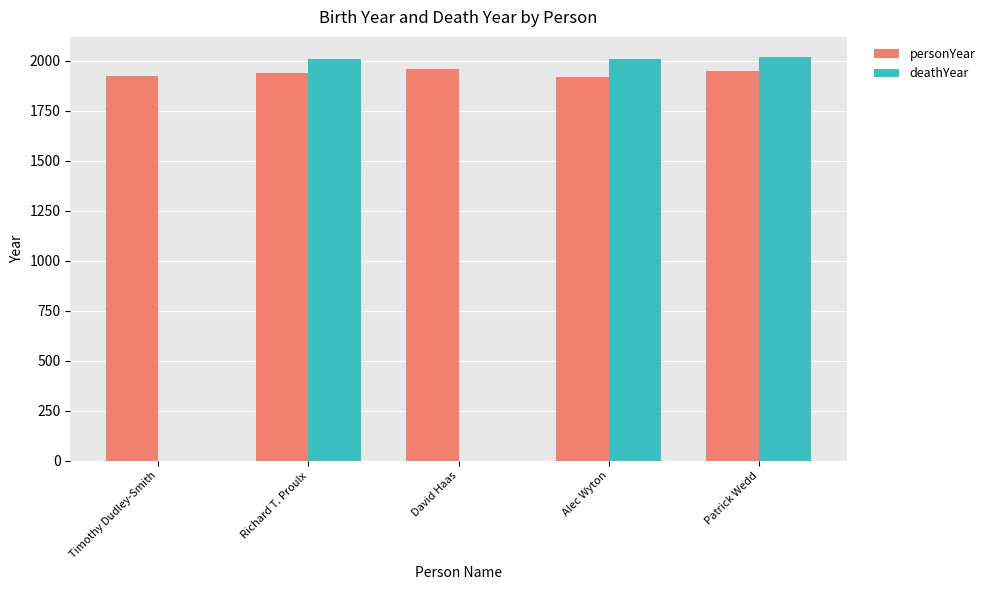

What value does the personYear series have at Patrick Wedd, to the nearest 10?

1950